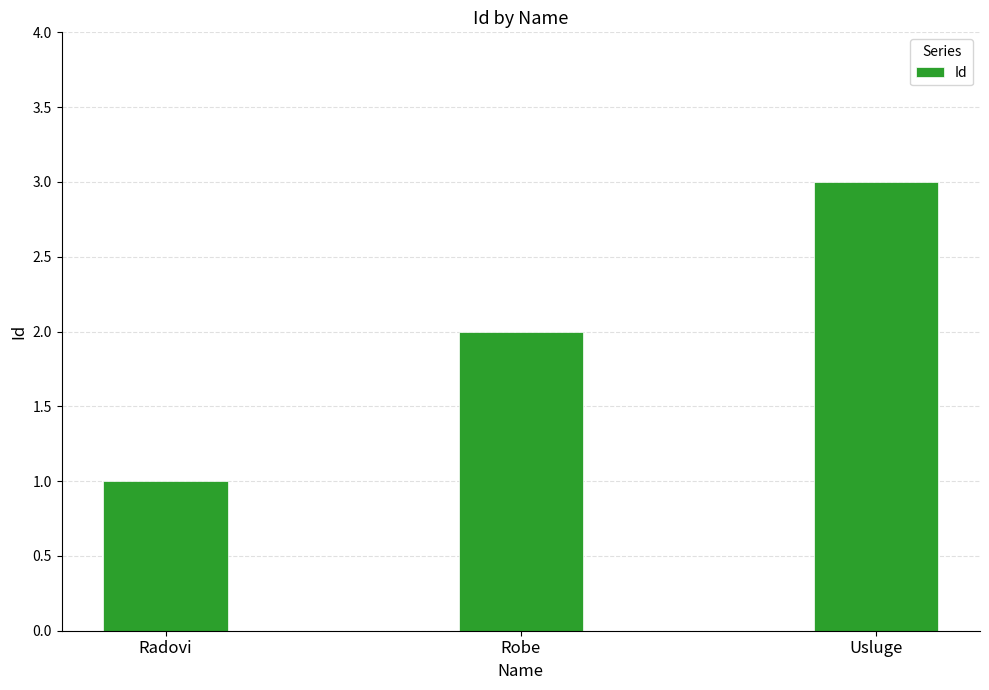

Reading left to right, what are all the values shown in this chart?

1	2	3